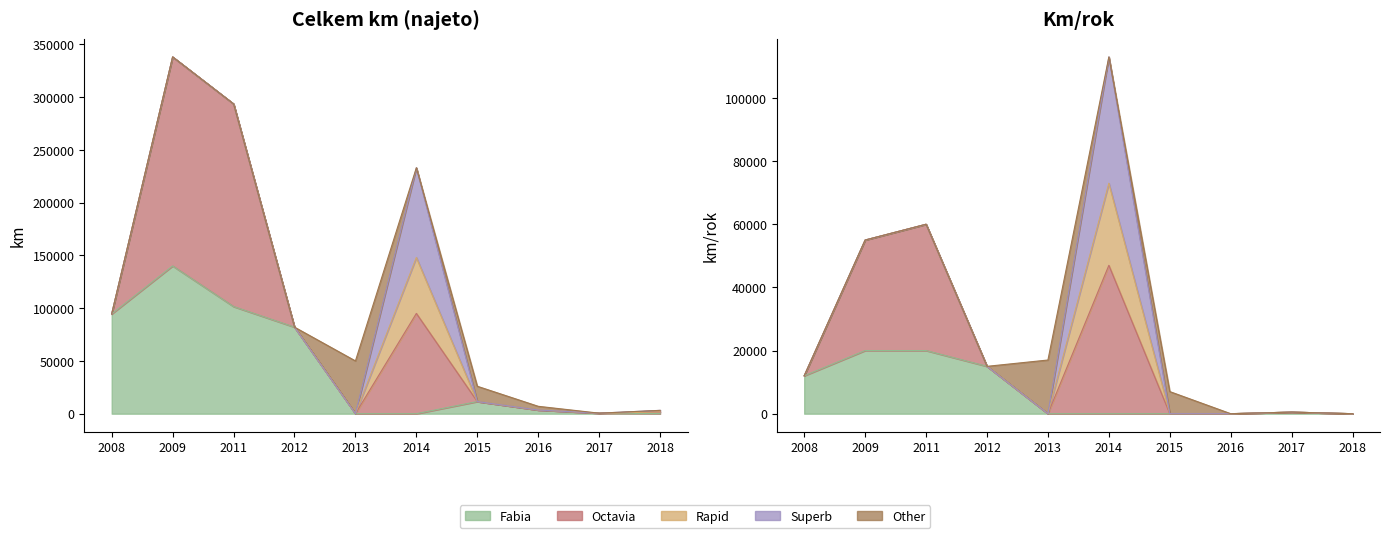

Which series has the largest total across all categories?

Octavia